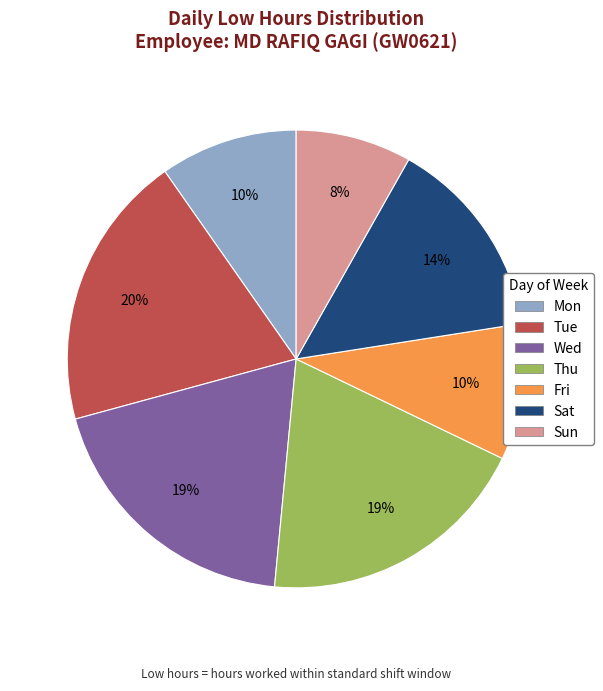

Does any single category account for the majority?

No